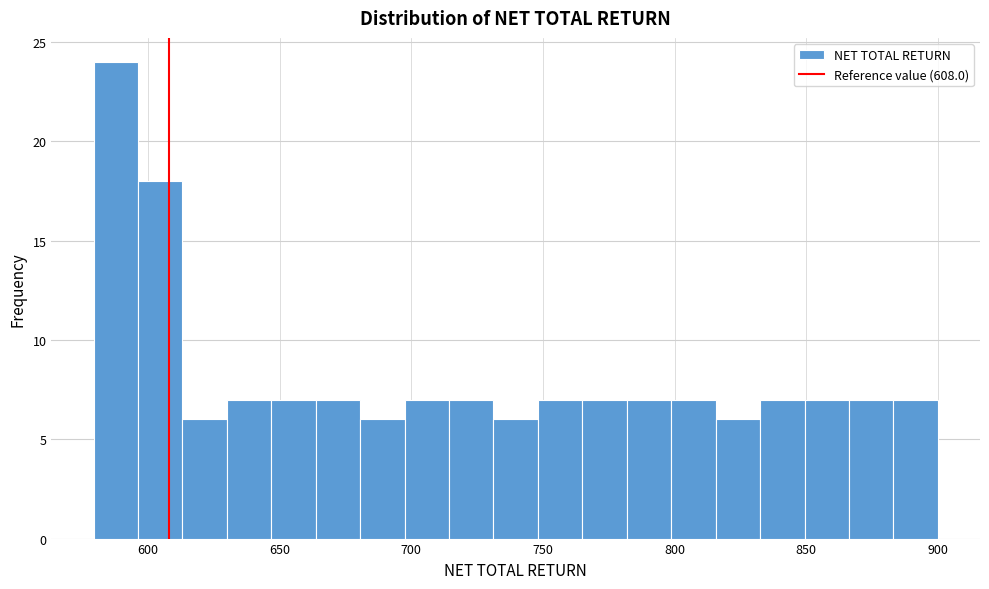

Around what value on the x-axis is the tallest bar? Give the approximate position of its centre, as read against the axis.

590